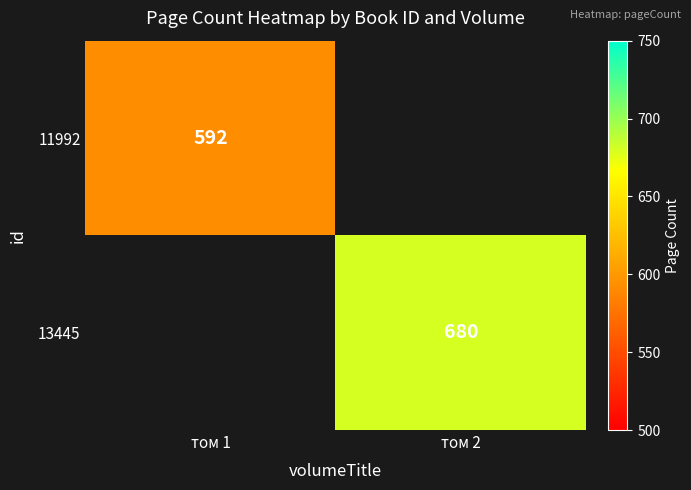

The value of 11992 at том 1 is 592. True or false?

True